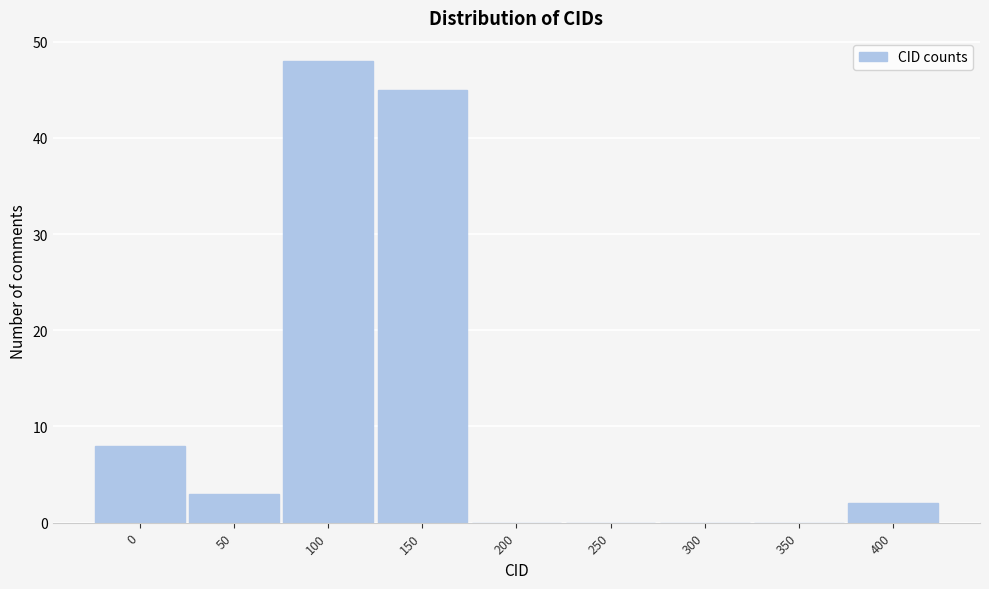

Reading left to right, list all the values displayed in this chart.

0=8	50=3	100=48	150=45	200=0	250=0	300=0	350=0	400=2